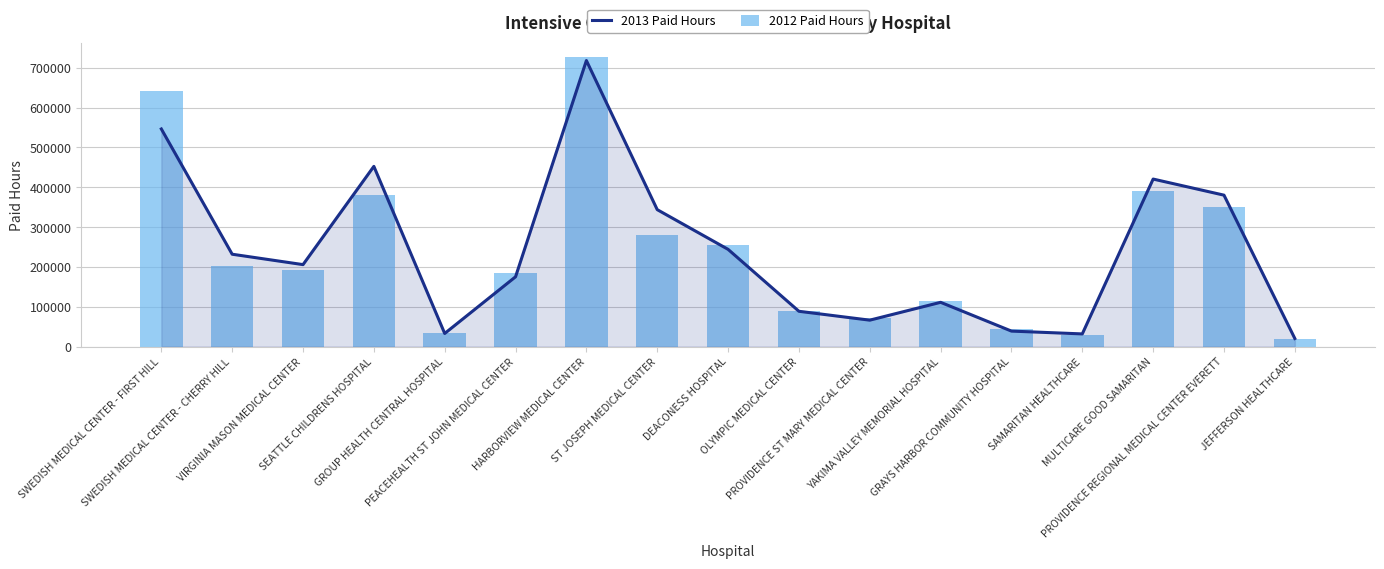

What is the difference between the 2012 Paid Hours values at ST JOSEPH MEDICAL CENTER and OLYMPIC MEDICAL CENTER?

191527